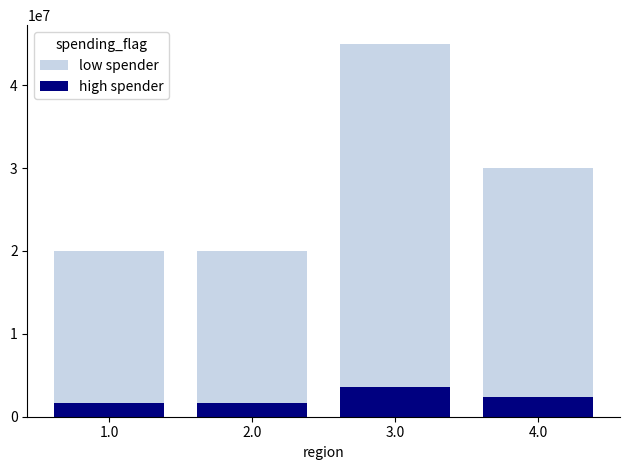

What is the approximate value of high spender at 4.0, to the nearest 10?

2400000